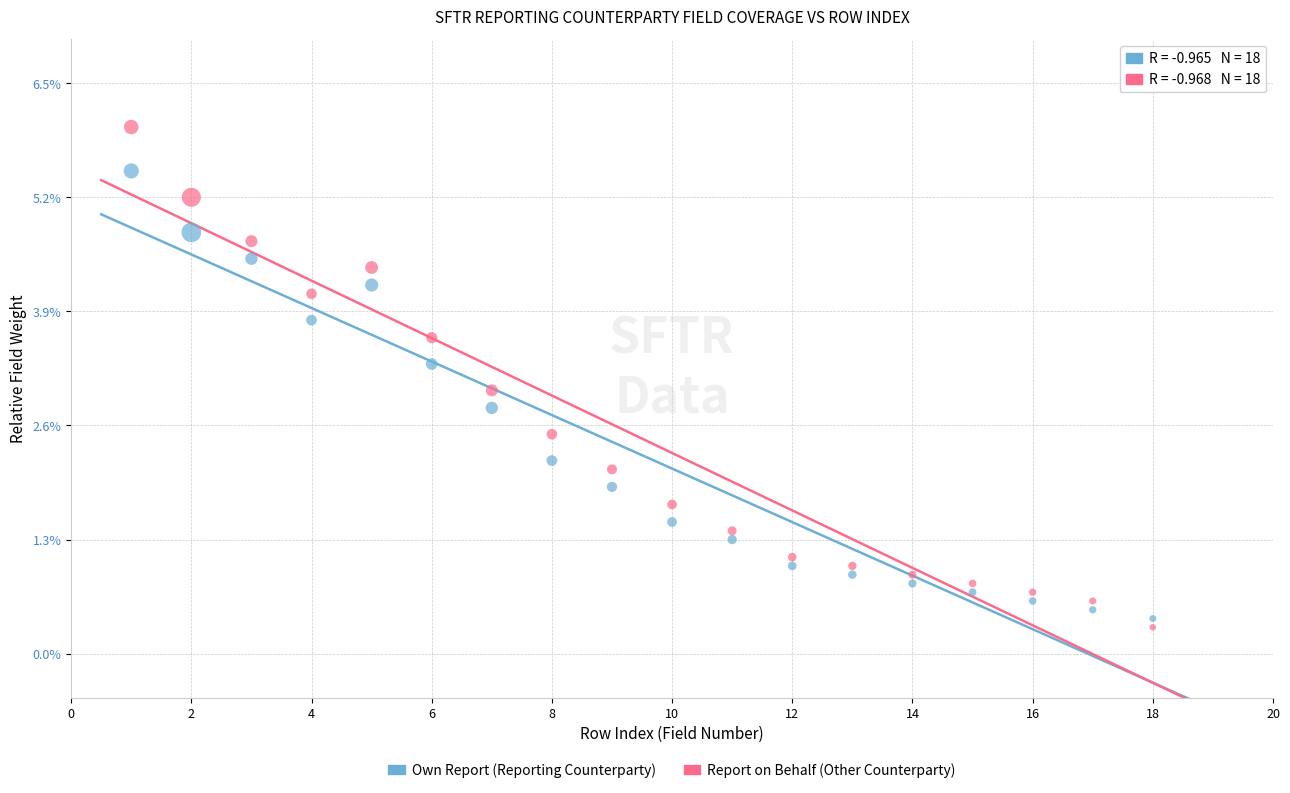

Which series contains the lowest Y value?

Report on Behalf (Other Counterparty)